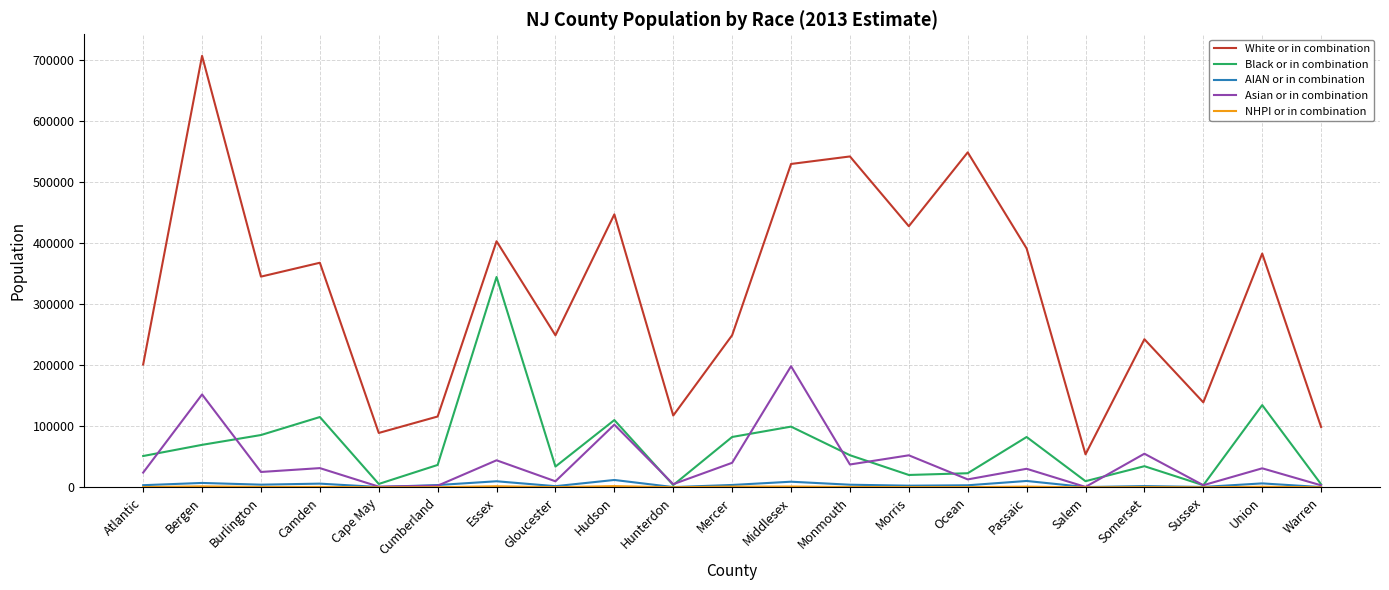

At which category does the chart reach its peak across all series?

Bergen